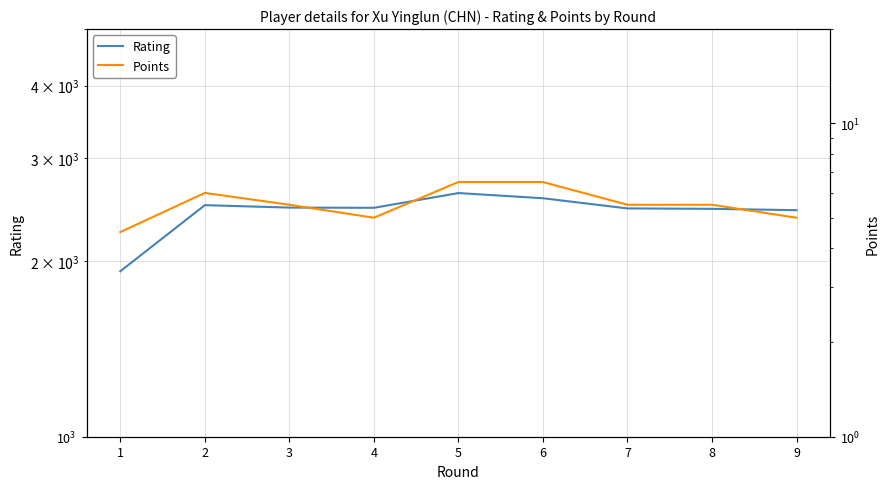

True or false: Rating and Points intersect in this chart.

False